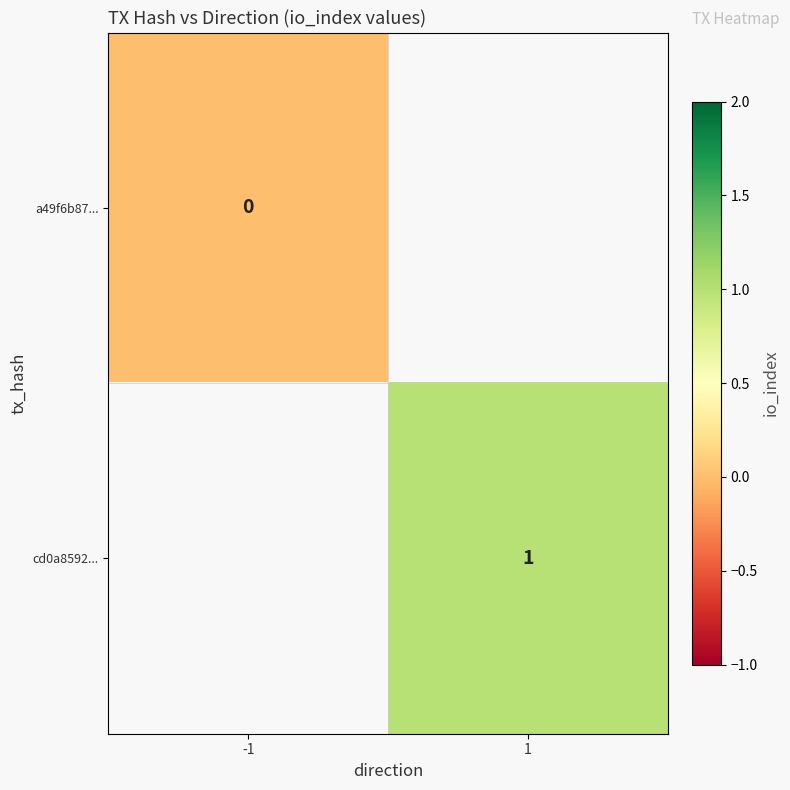

Is the value of cd0a8592... at 1 greater than the value of a49f6b87... at -1?

Yes